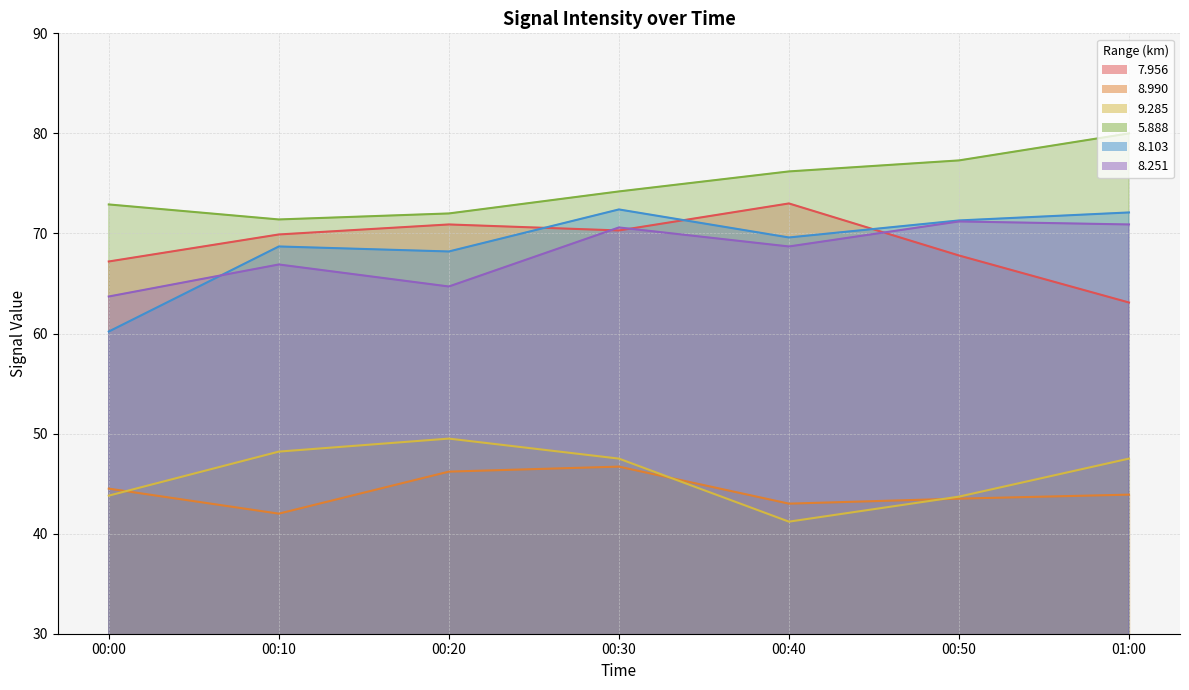

Is the value of   7.956 at 00:00 greater than the value of   9.285 at 00:30?

Yes